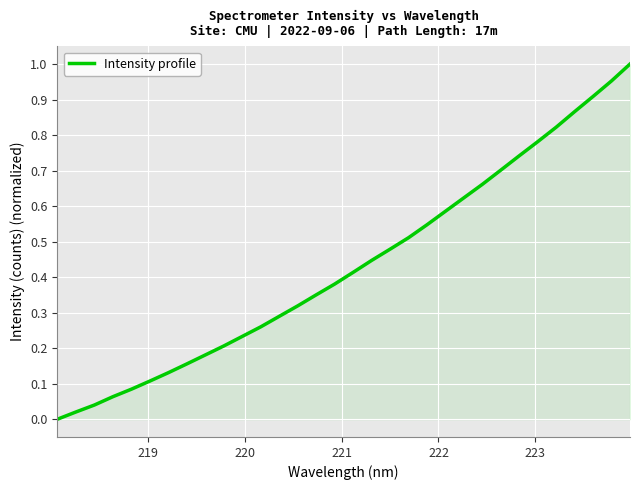

What is the sum of all values?

13.9